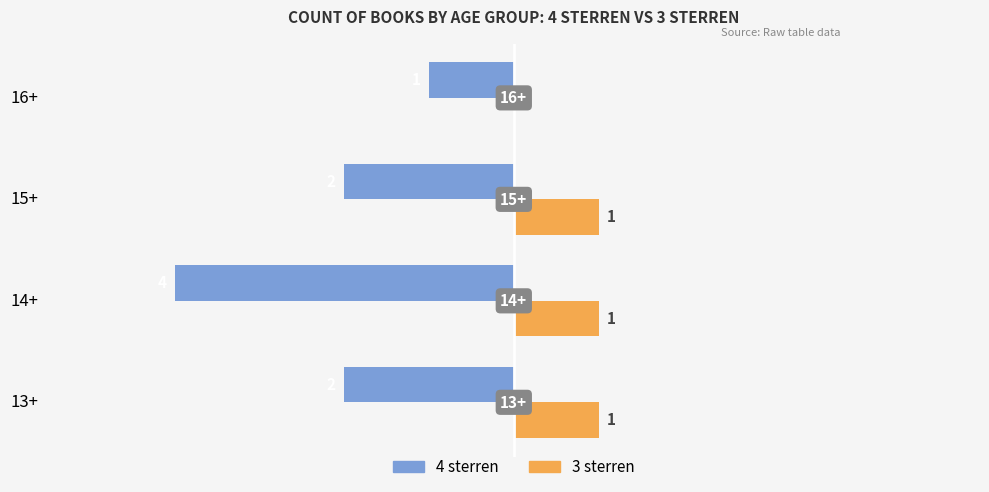

Which series changed the most between 14+ and 15+?

4 sterren